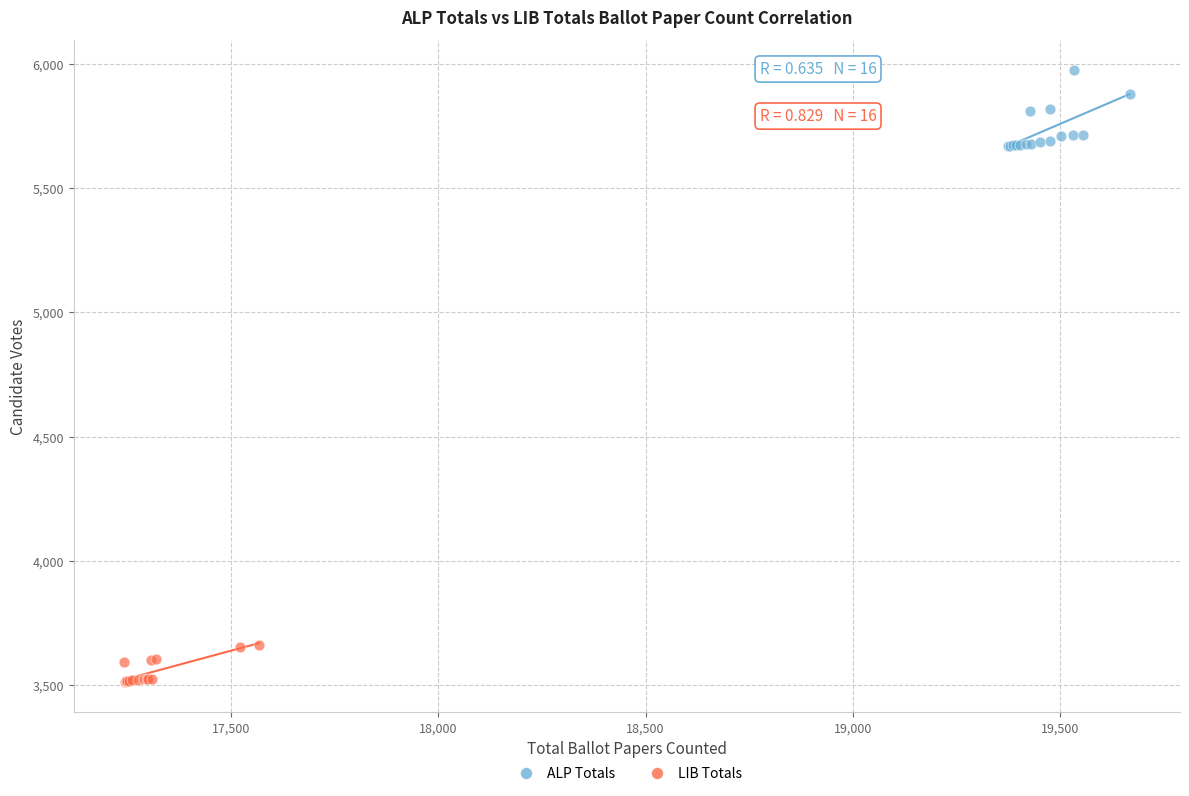

Which series reaches the minimum Y coordinate?

LIB Totals